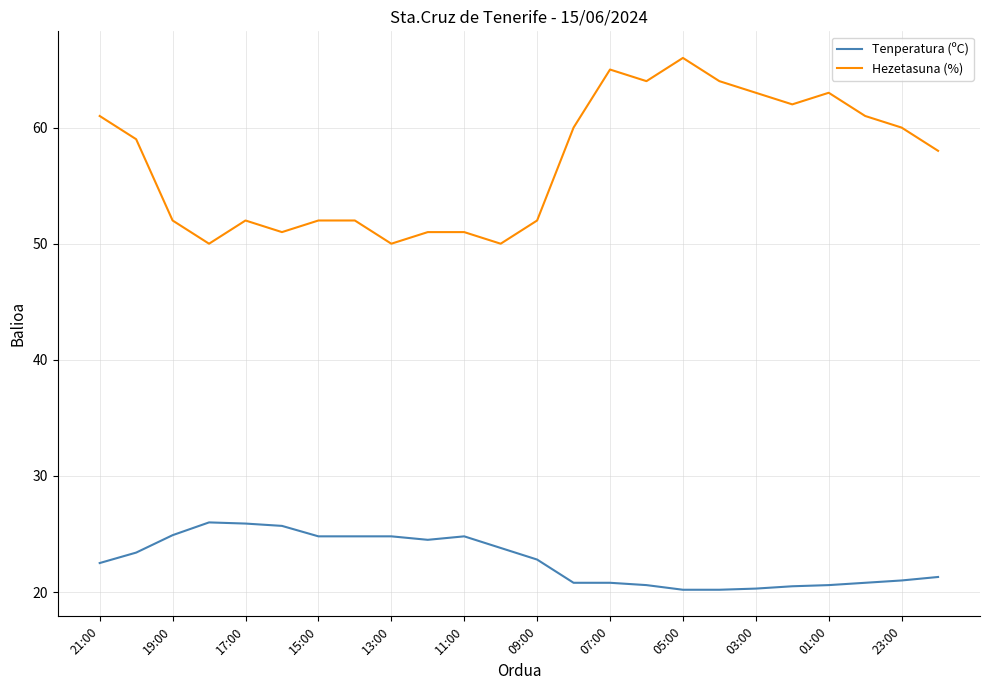

True or false: Tenperatura (ºC) has more than 1 points higher than both neighbors.

True